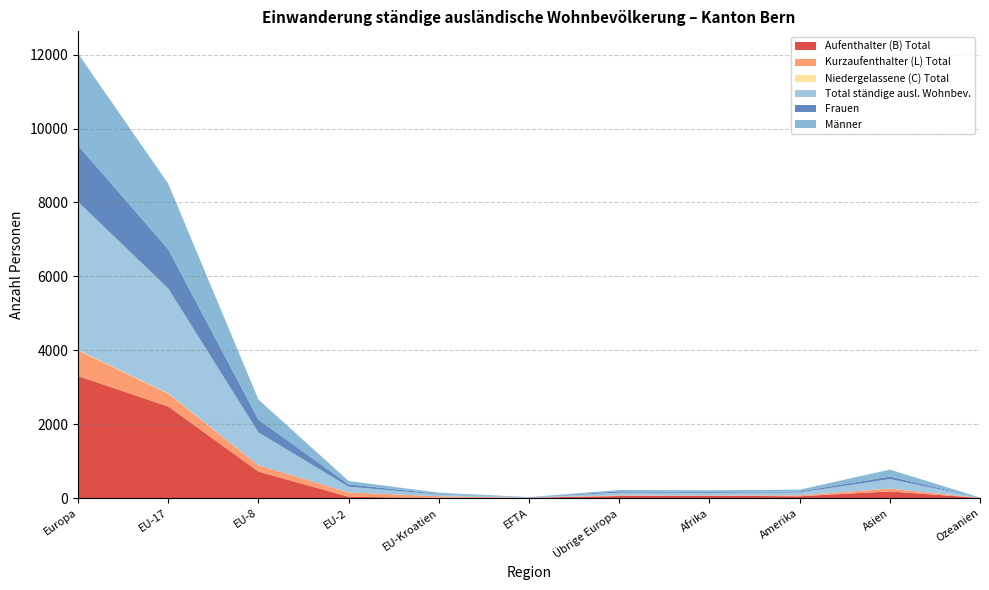

Reading left to right, what are all the values shown in this chart?

Aufenthalter (B) Total: Europa=3303	EU-17=2479	EU-8=718	EU-2=36	EU-Kroatien=5	EFTA=9	Übrige Europa=56	Afrika=65	Amerika=49	Asien=181	Ozeanien=3
Kurzaufenthalter (L) Total: Europa=696	EU-17=347	EU-8=170	EU-2=118	EU-Kroatien=44	EFTA=0	Übrige Europa=17	Afrika=3	Amerika=27	Asien=76	Ozeanien=3
Niedergelassene (C) Total: Europa=11	EU-17=10	EU-8=1	EU-2=0	EU-Kroatien=0	EFTA=0	Übrige Europa=0	Afrika=3	Amerika=0	Asien=0	Ozeanien=0
Total ständige ausl. Wohnbev.: Europa=4010	EU-17=2836	EU-8=889	EU-2=154	EU-Kroatien=49	EFTA=9	Übrige Europa=73	Afrika=71	Amerika=76	Asien=257	Ozeanien=6
Frauen: Europa=1526	EU-17=1062	EU-8=345	EU-2=64	EU-Kroatien=16	EFTA=2	Übrige Europa=37	Afrika=25	Amerika=27	Asien=69	Ozeanien=3
Männer: Europa=2484	EU-17=1774	EU-8=544	EU-2=90	EU-Kroatien=33	EFTA=7	Übrige Europa=36	Afrika=46	Amerika=49	Asien=188	Ozeanien=3